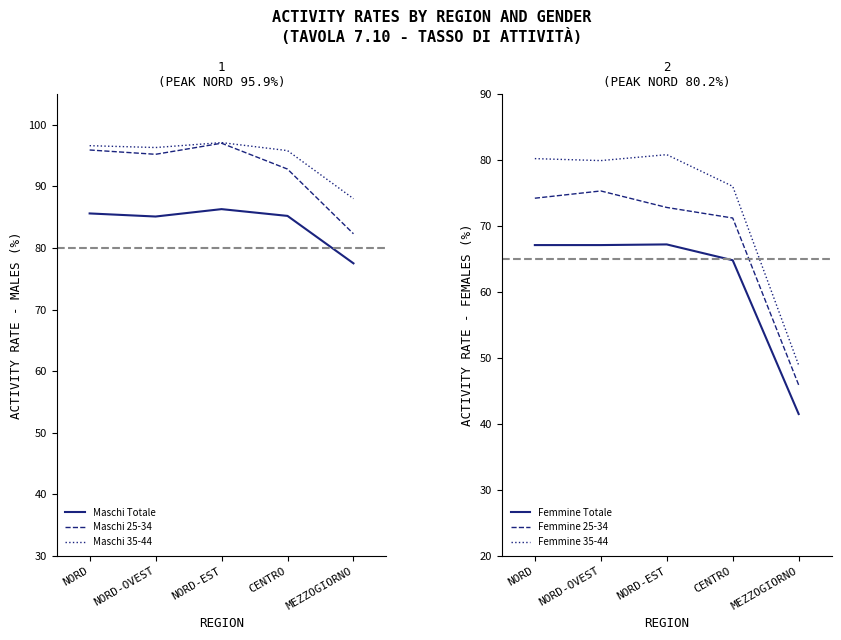

At which category does Maschi 35-44 reach its first local valley?

NORD-OVEST